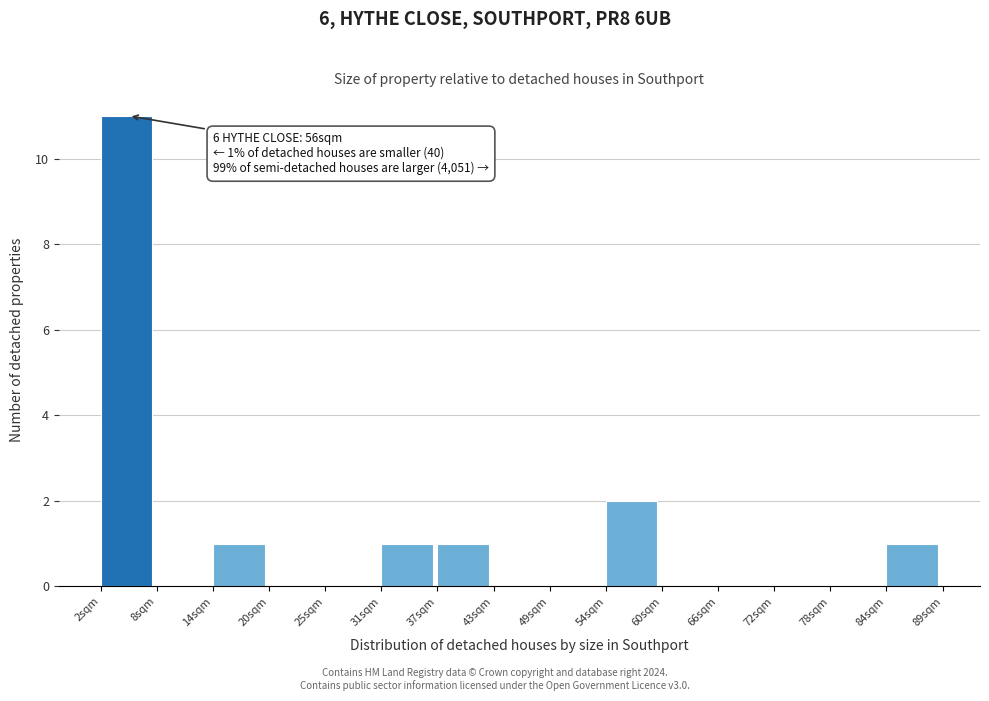

Over which range of the x-axis is the bar tallest?

2 to 8